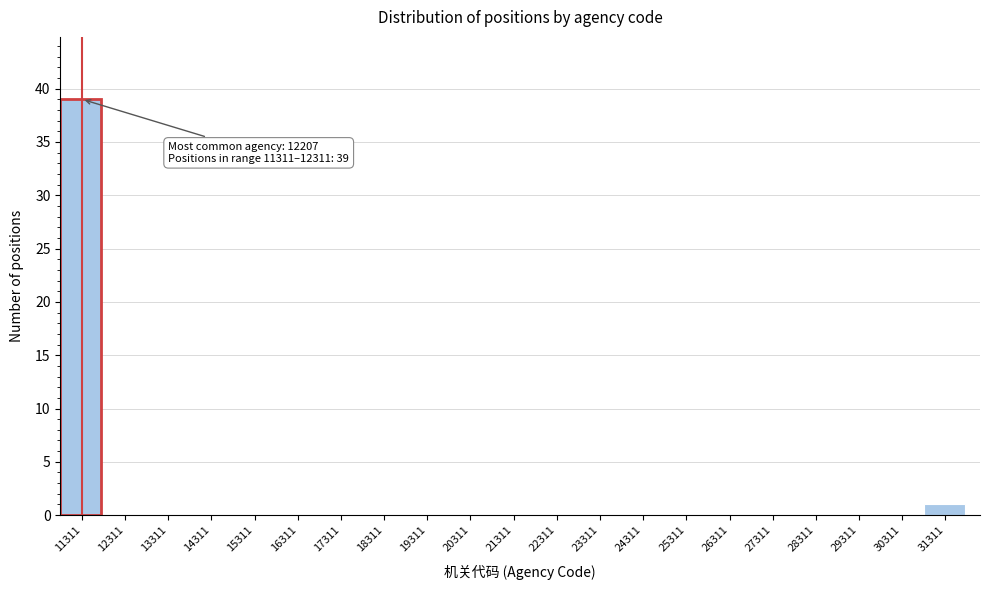

Reading left to right, what are all the values shown in this chart?

11311=39	12311=0	13311=0	14311=0	15311=0	16311=0	17311=0	18311=0	19311=0	20311=0	21311=0	22311=0	23311=0	24311=0	25311=0	26311=0	27311=0	28311=0	29311=0	30311=0	31311=1